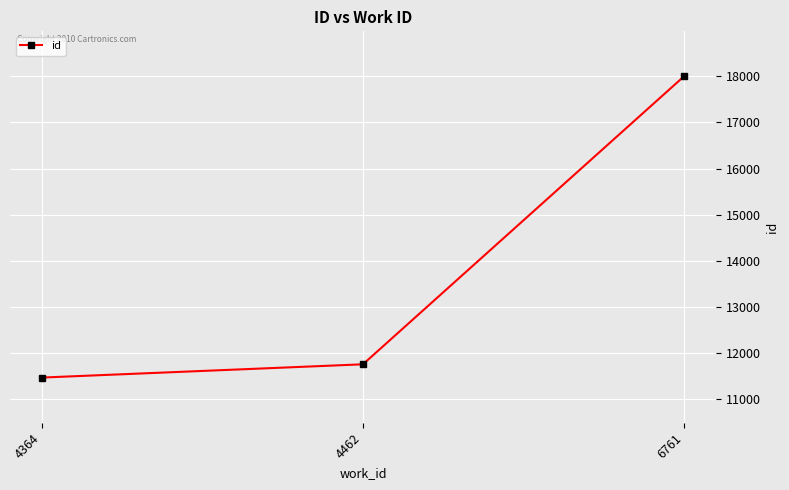

What value does the data have at 4364, to the nearest 100?

11500